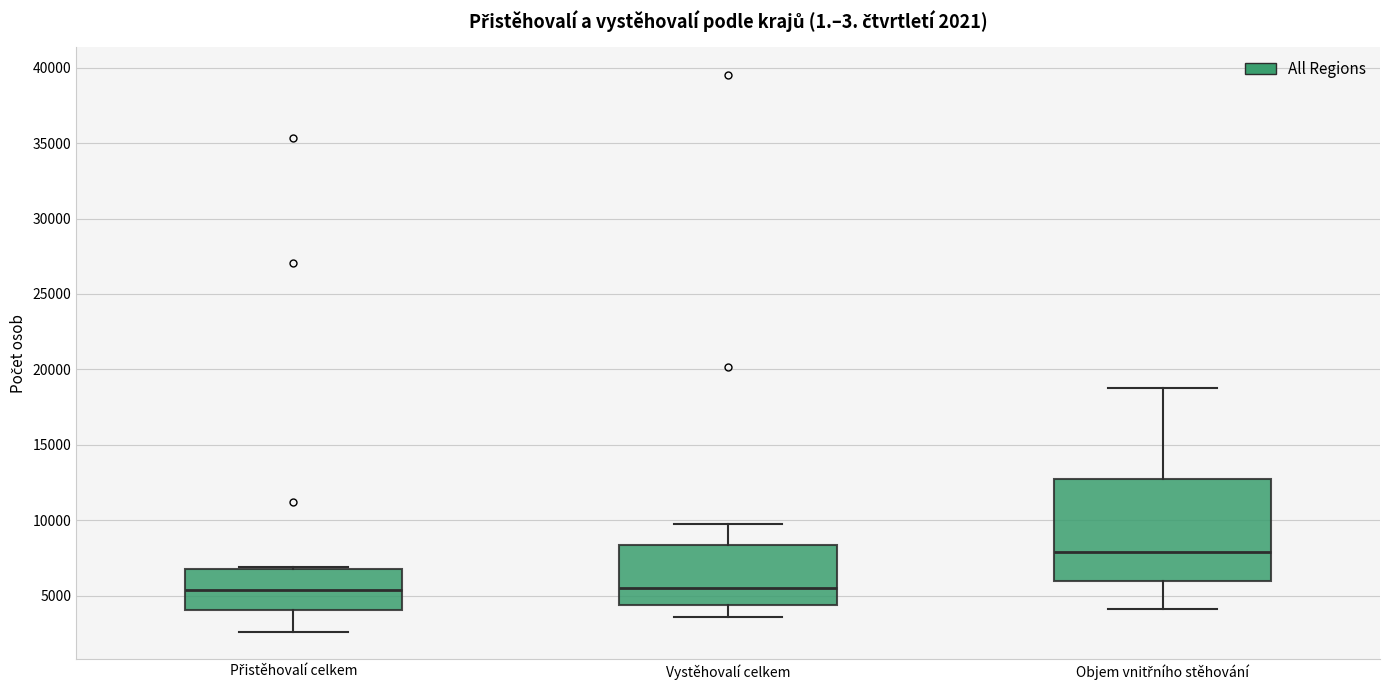

Comparing the boxes themselves (not the whiskers), which one is the tallest?

Objem vnitřního stěhování